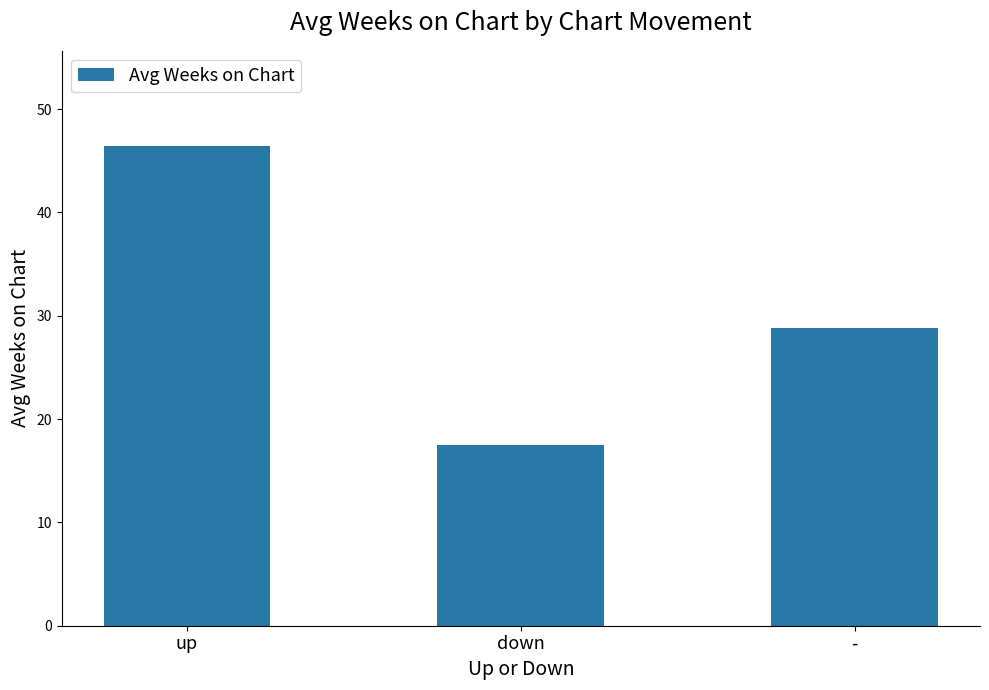

What position from the left is up?

1